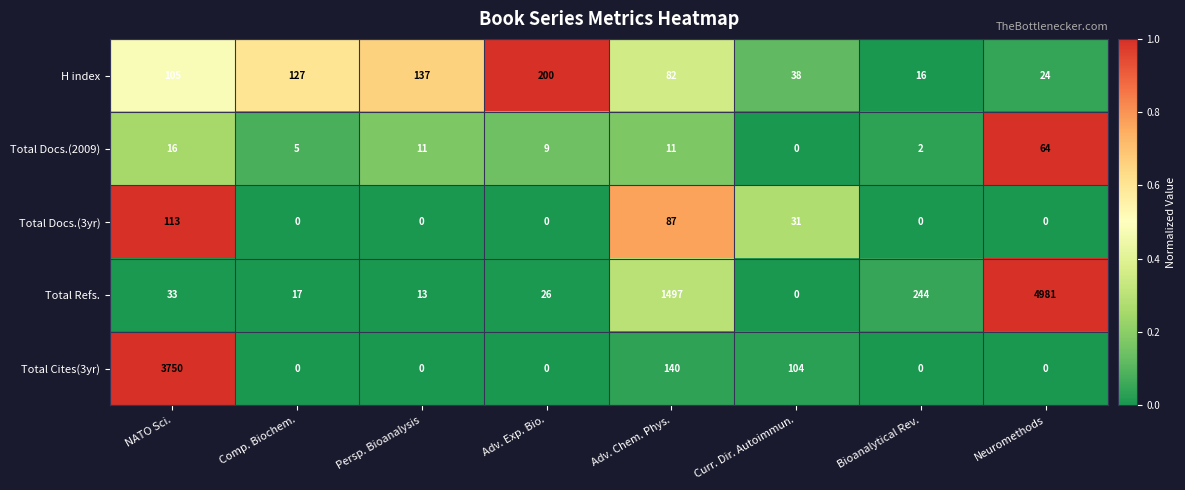

What is the approximate value of Total Refs. at NATO Sci., to the nearest 50?

50